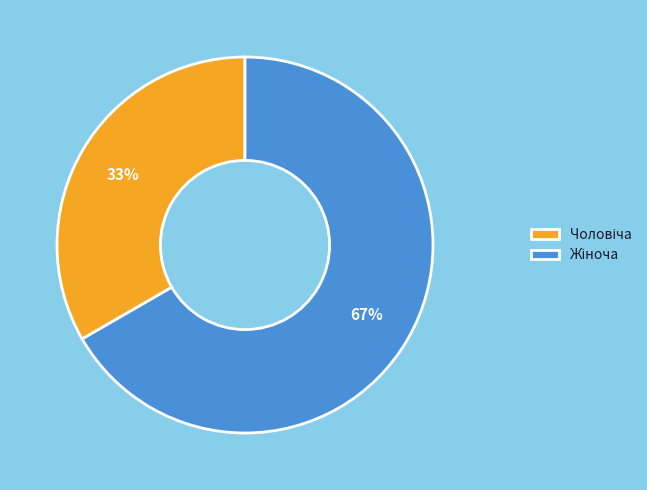

Is there a majority slice in this chart?

Yes